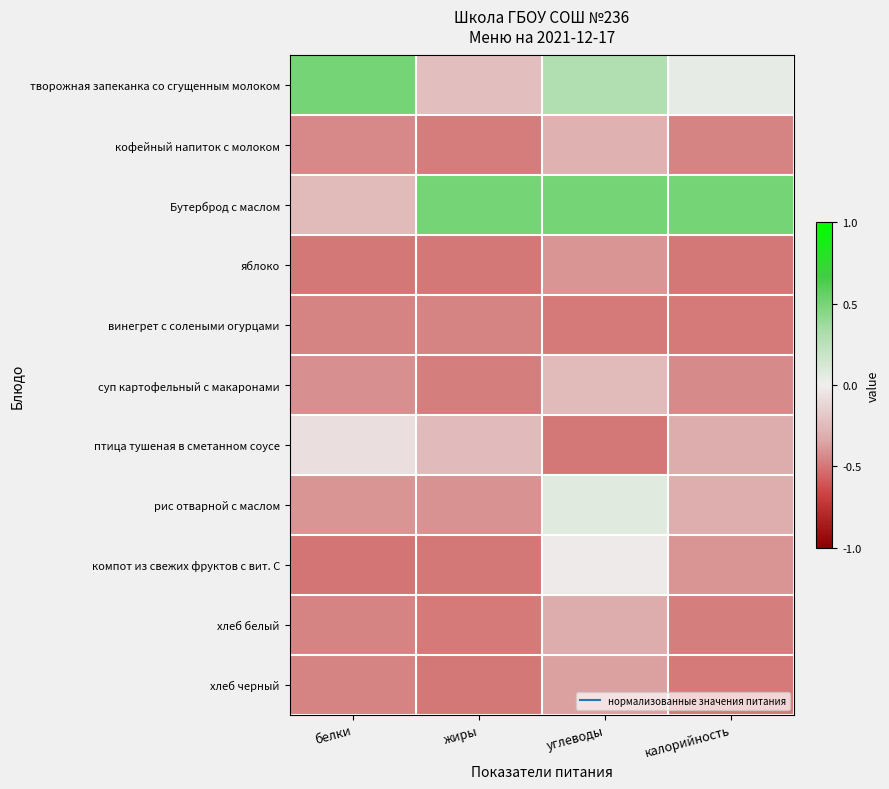

Which category has the highest value across all series?

белки